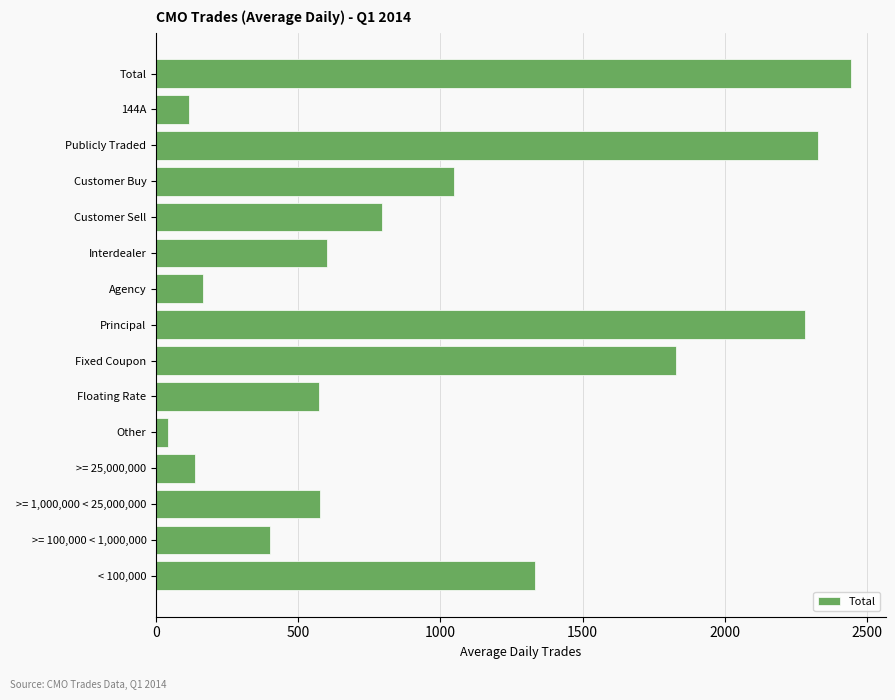

Approximately how many times larger is the value at >= 100,000 < 1,000,000 compared to Floating Rate?

0.7